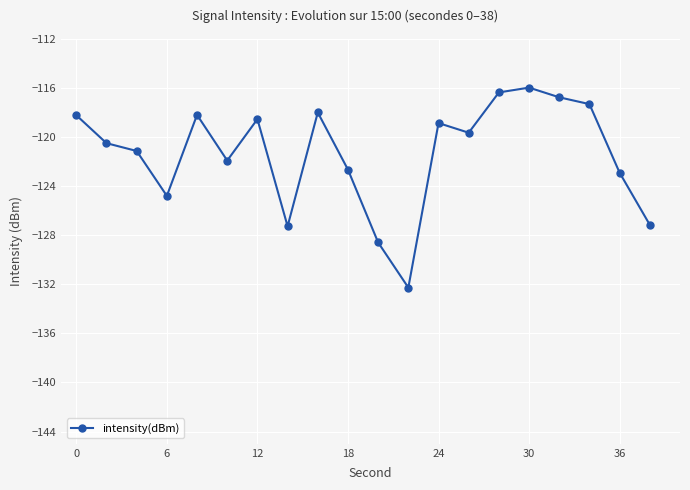

What is the greatest value displayed?

-116.0